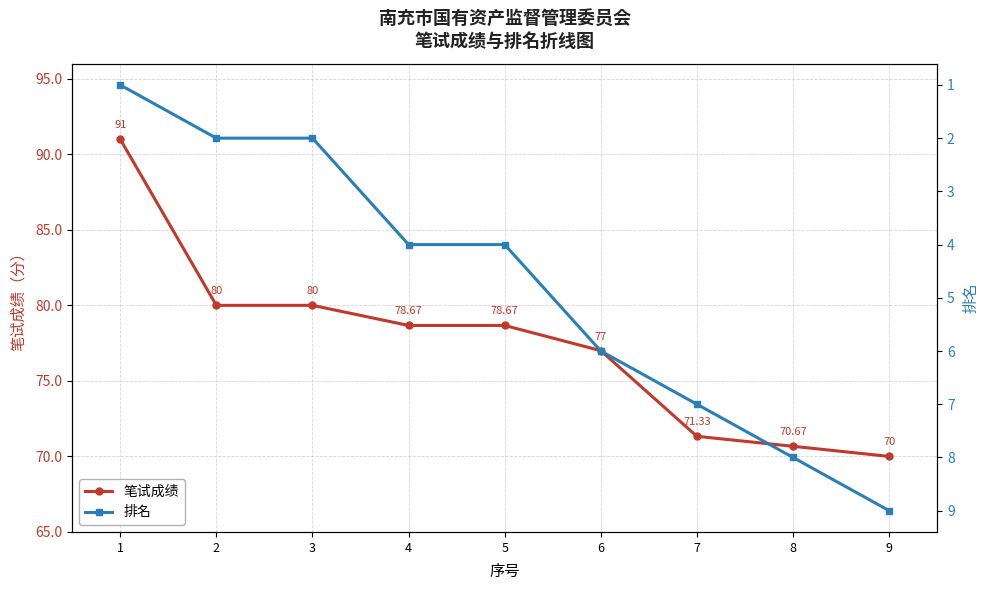

Which series changed the most between 5 and 8?

笔试成绩